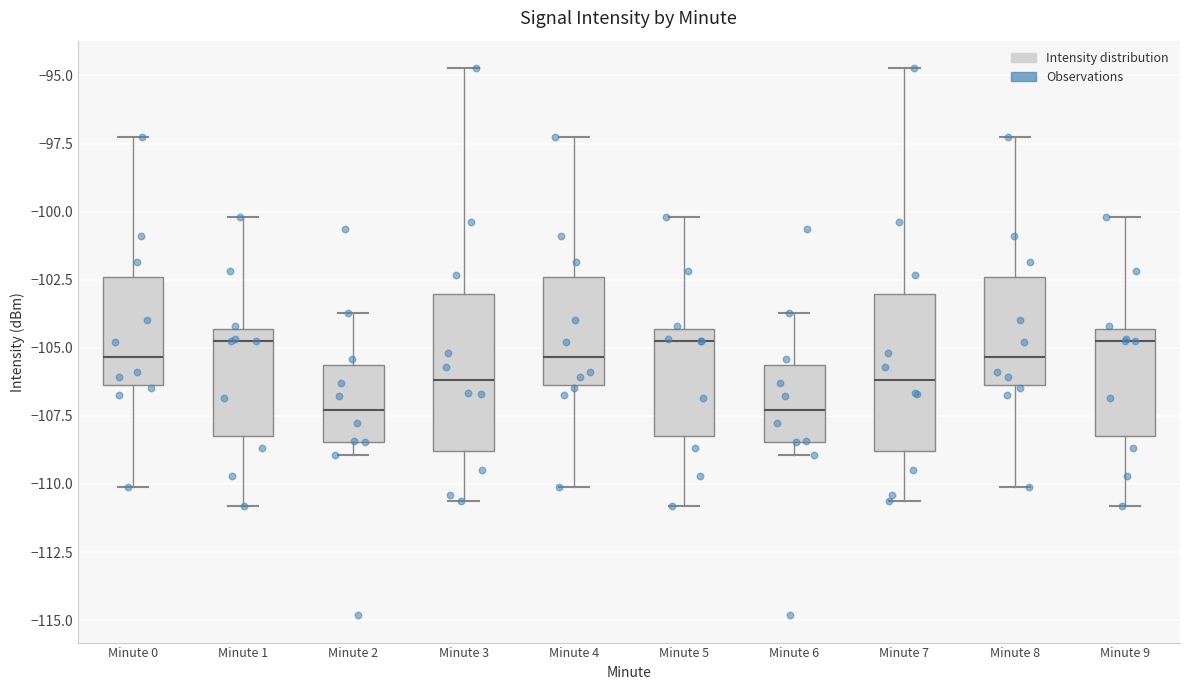

Reading left to right, transcribe this box plot: for each box, give where its median line is, the range the box spans, and where its two whiskers end, as read against the y-axis. The values are not printed on the chart, so give them approximately, as read against the axis.

Minute 0: median -105.5, box -106.5 to -102.5, whiskers -110.0 to -97.5
Minute 1: median -104.5 (just below the box's upper edge), box -108.0 to -104.5, whiskers -111.0 to -100.0
Minute 2: median -107.5, box -108.5 to -105.5, whiskers -109.0 to -103.5
Minute 3: median -106.0, box -109.0 to -103.0, whiskers -110.5 to -94.5
Minute 4: median -105.5, box -106.5 to -102.5, whiskers -110.0 to -97.5
Minute 5: median -104.5 (just below the box's upper edge), box -108.0 to -104.5, whiskers -111.0 to -100.0
Minute 6: median -107.5, box -108.5 to -105.5, whiskers -109.0 to -103.5
Minute 7: median -106.0, box -109.0 to -103.0, whiskers -110.5 to -94.5
Minute 8: median -105.5, box -106.5 to -102.5, whiskers -110.0 to -97.5
Minute 9: median -104.5 (just below the box's upper edge), box -108.0 to -104.5, whiskers -111.0 to -100.0